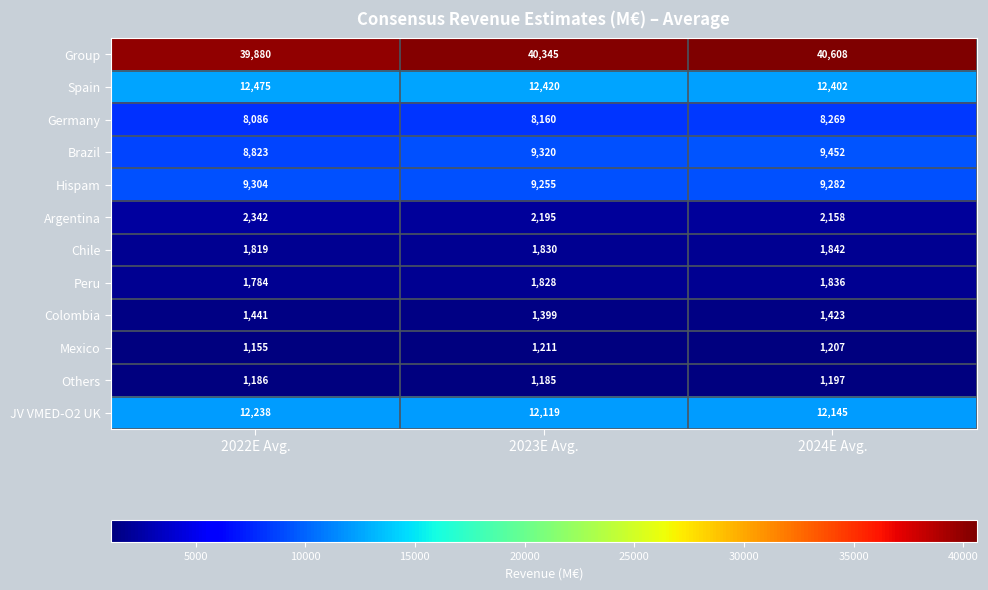

Count the Group values in the range 39880 to 40608.

3